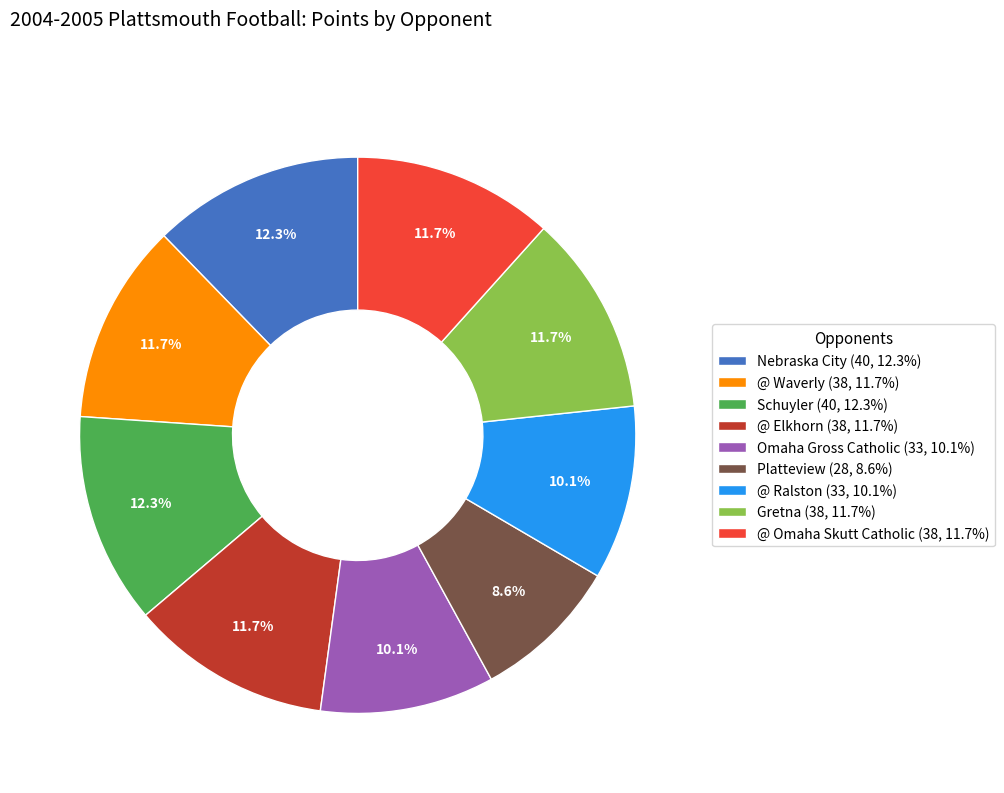

Is it true that @ Ralston is 1% of the pie?

False